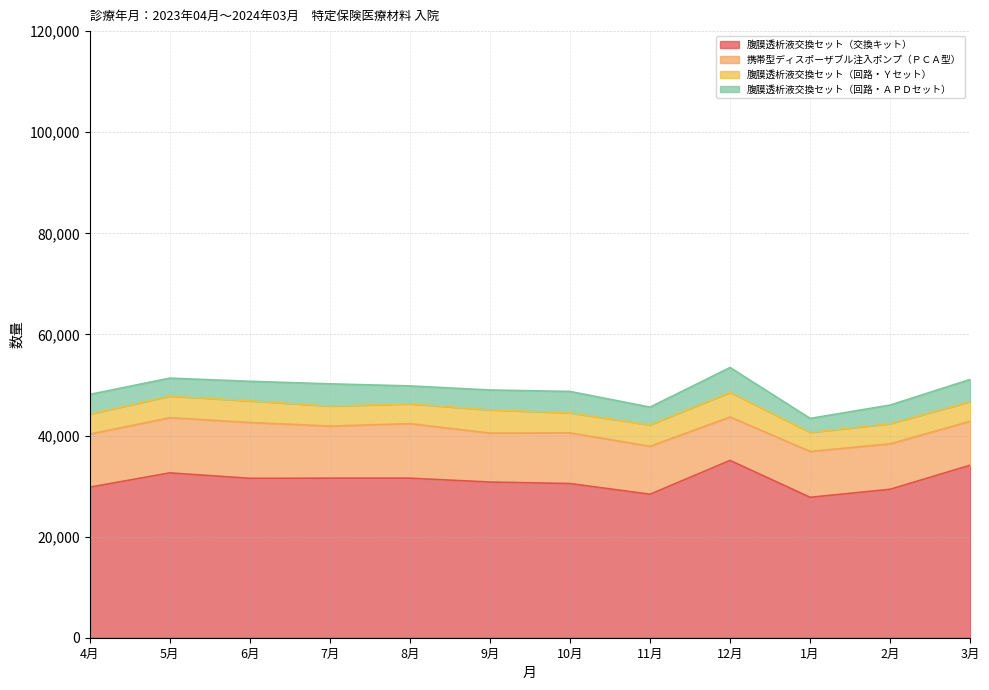

At 3月, list the series in order from smallest to largest.

腹膜透析液交換セット（回路・Ｙセット）, 腹膜透析液交換セット（回路・ＡＰＤセット）, 携帯型ディスポーザブル注入ポンプ（ＰＣＡ型）, 腹膜透析液交換セット（交換キット）